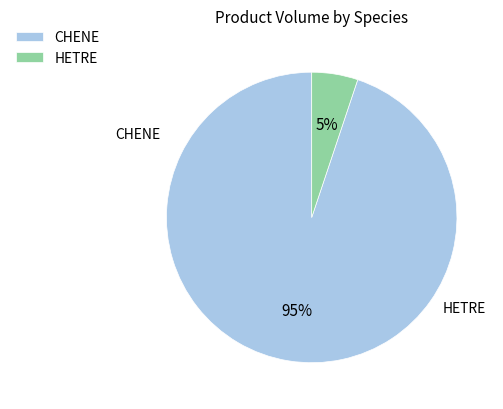

What is the smallest slice in the pie chart?

HETRE